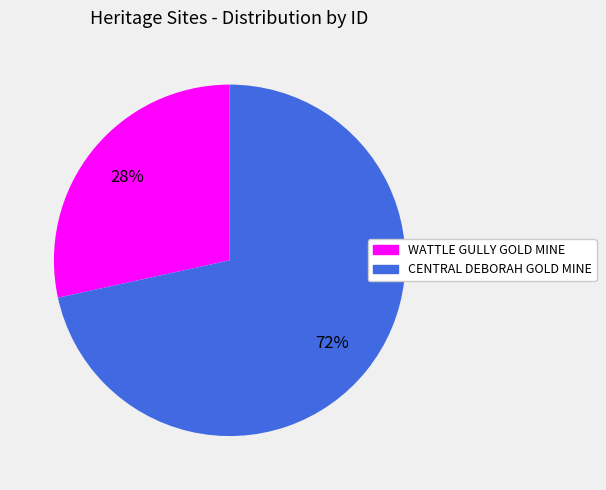

Which category has the smallest portion of the pie?

WATTLE GULLY GOLD MINE